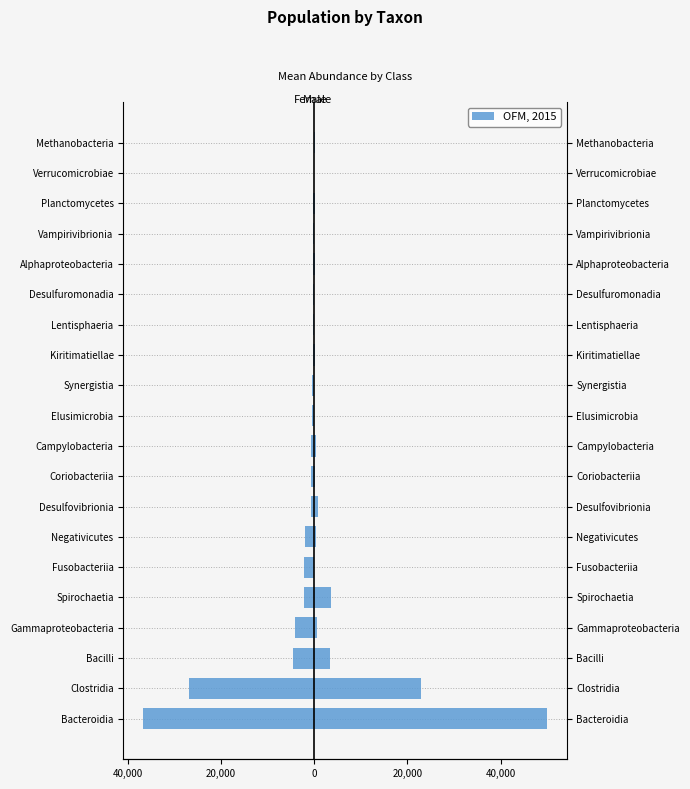

The Male series shows 6.0 at Verrucomicrobiae. True or false?

True